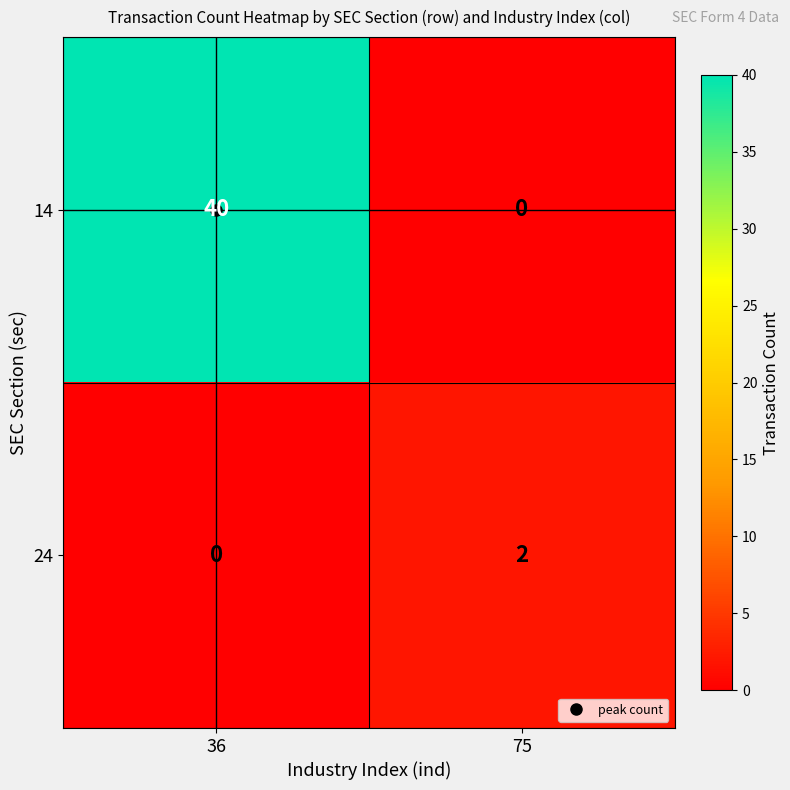

True or false: 24 has a value of 1 at 75.

False